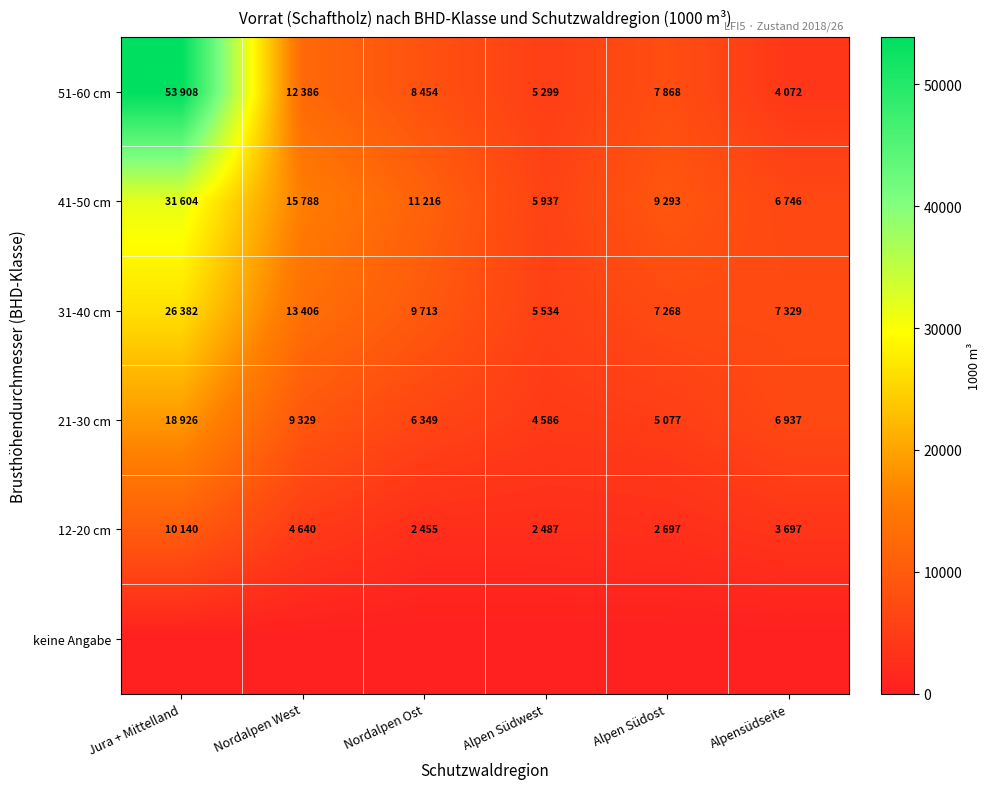

Which label corresponds to the largest value in the chart?

Jura + Mittelland